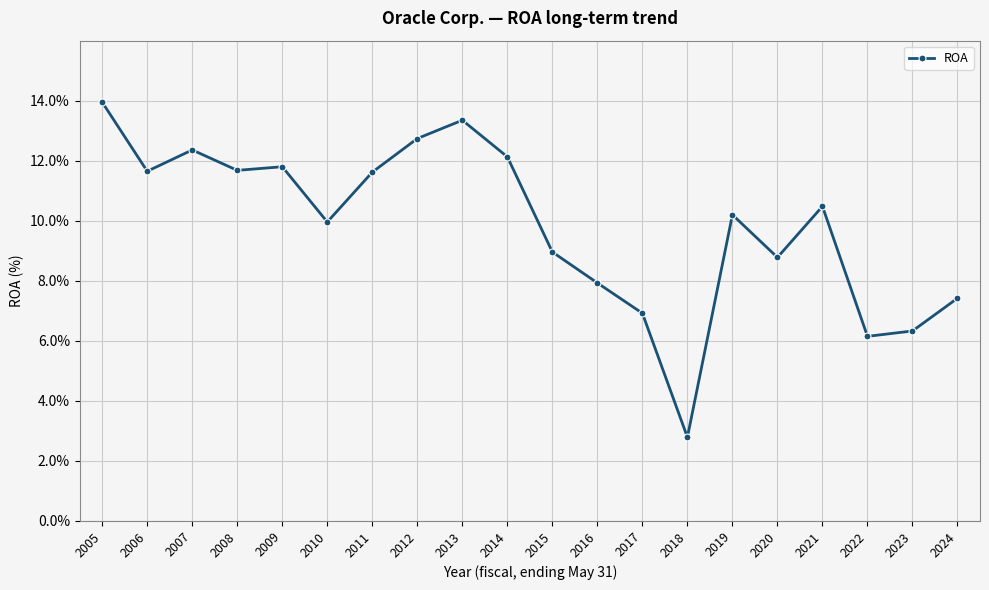

What is the value of the 5th point from the left?

0.1